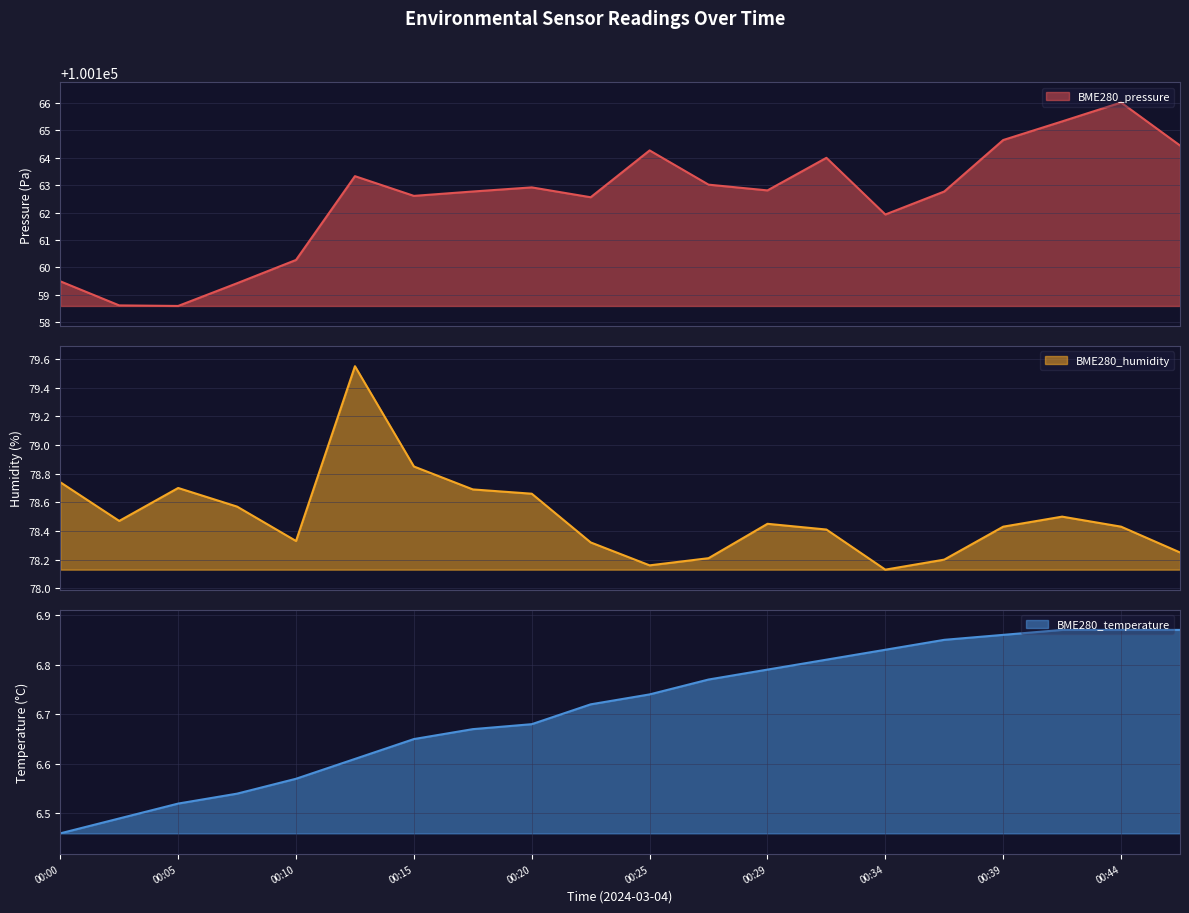

What is the difference between the maximum and minimum values in the BME280_pressure series?

7.4